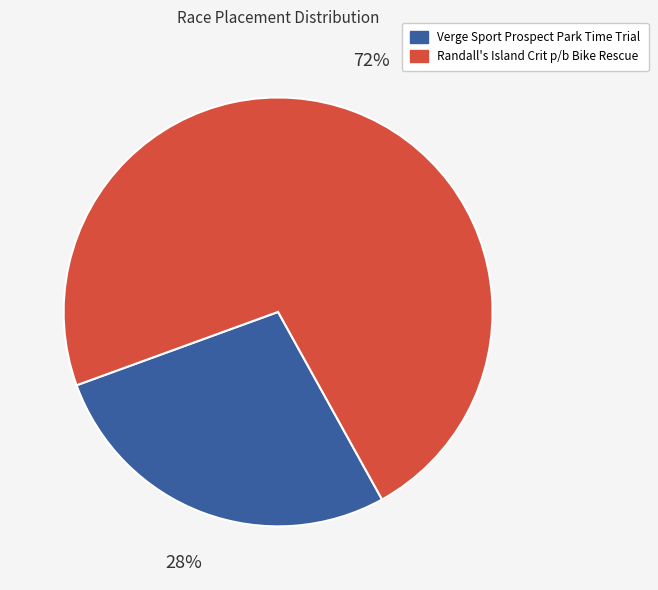

Does Verge Sport Prospect Park Time Trial represent more than half of the total?

No